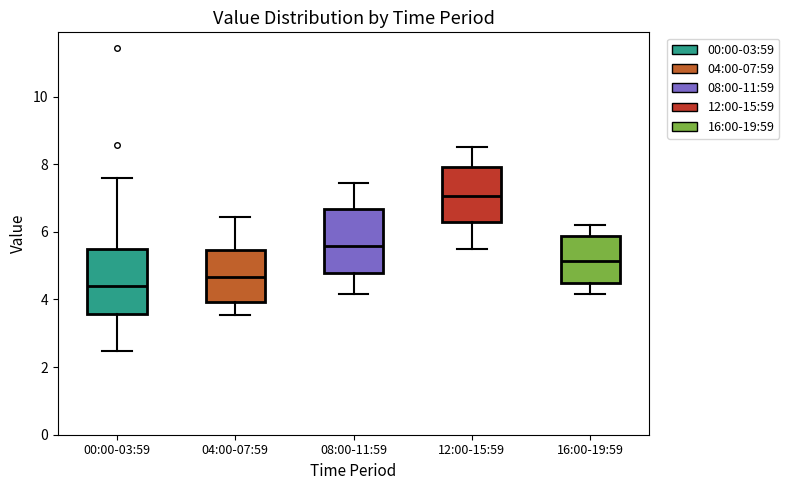

Reading left to right, transcribe this box plot: for each box, give where its median line is, the range the box spans, and where its two whiskers end, as read against the y-axis. The values are not printed on the chart, so give them approximately, as read against the axis.

00:00-03:59: median 4.4, box 3.6 to 5.4, whiskers 2.4 to 7.6
04:00-07:59: median 4.6, box 4.0 to 5.4, whiskers 3.6 to 6.4
08:00-11:59: median 5.6, box 4.8 to 6.6, whiskers 4.2 to 7.4
12:00-15:59: median 7.0, box 6.2 to 8.0, whiskers 5.6 to 8.6
16:00-19:59: median 5.2, box 4.6 to 5.8, whiskers 4.2 to 6.2